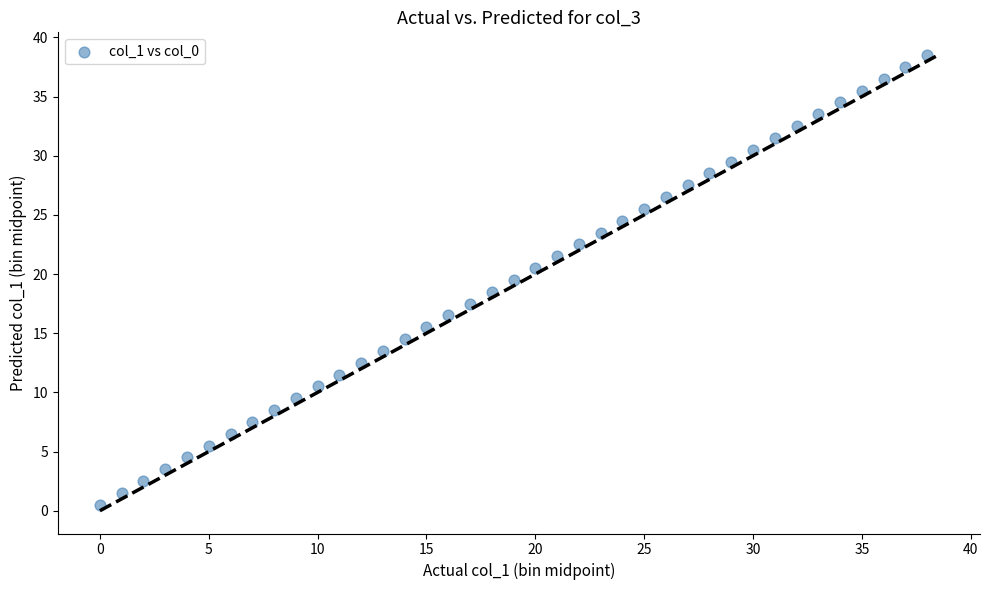

What is the range of Y values (max minus min)?

38.0